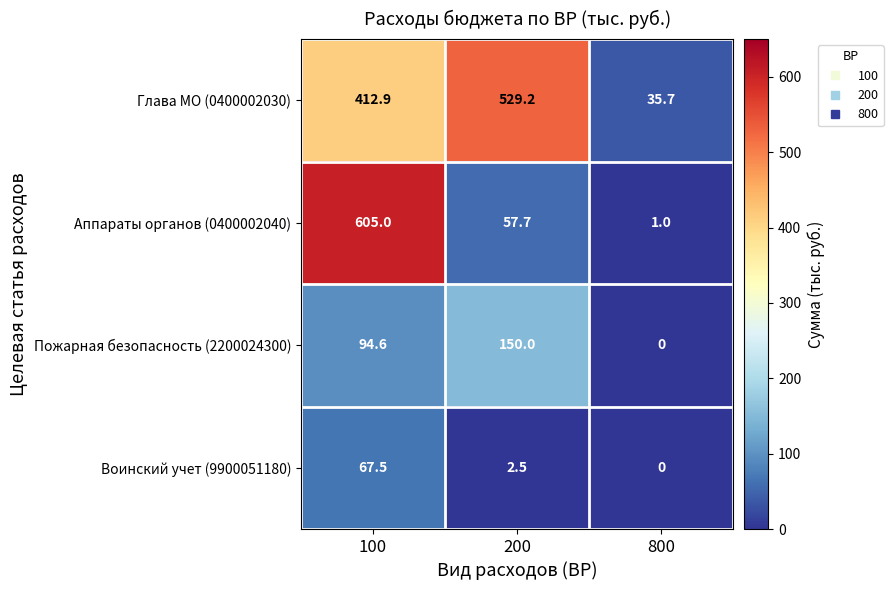

Which series has the widest spread of values?

Аппараты органов (0400002040)